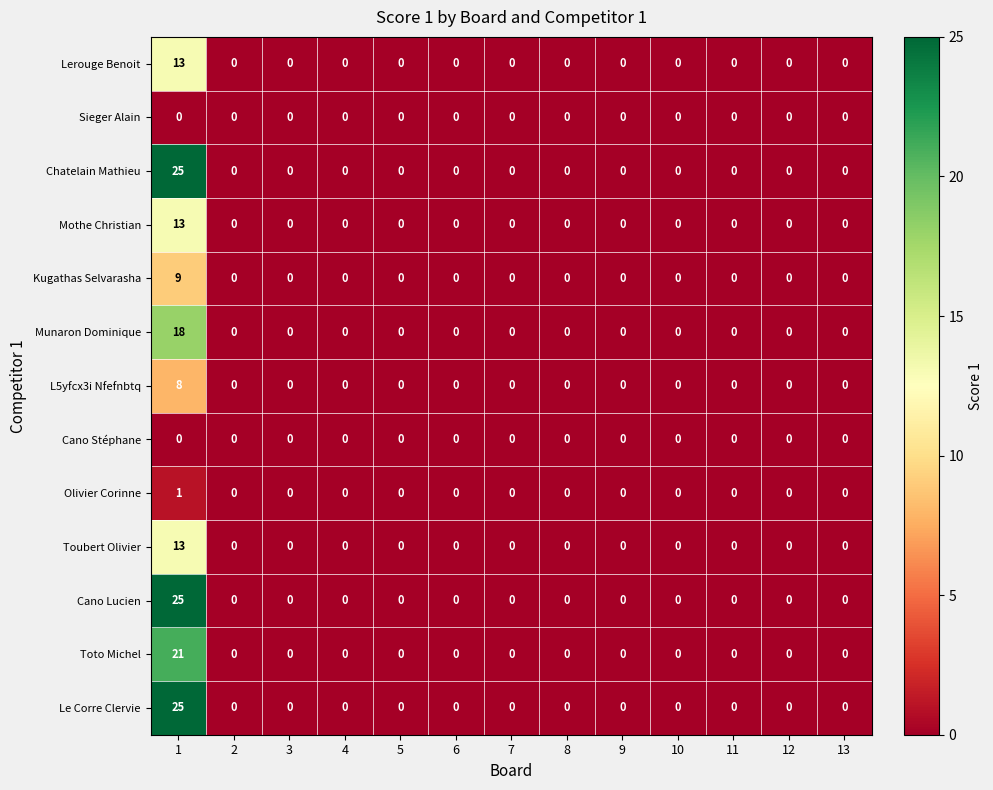

The value of Munaron Dominique at 3 is 0. True or false?

True